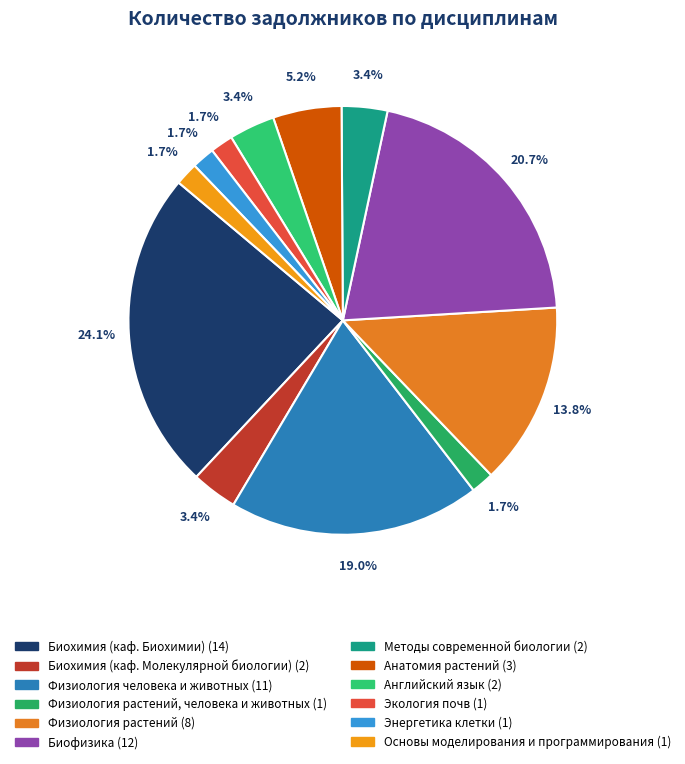

Count the number of slices in the pie.

12